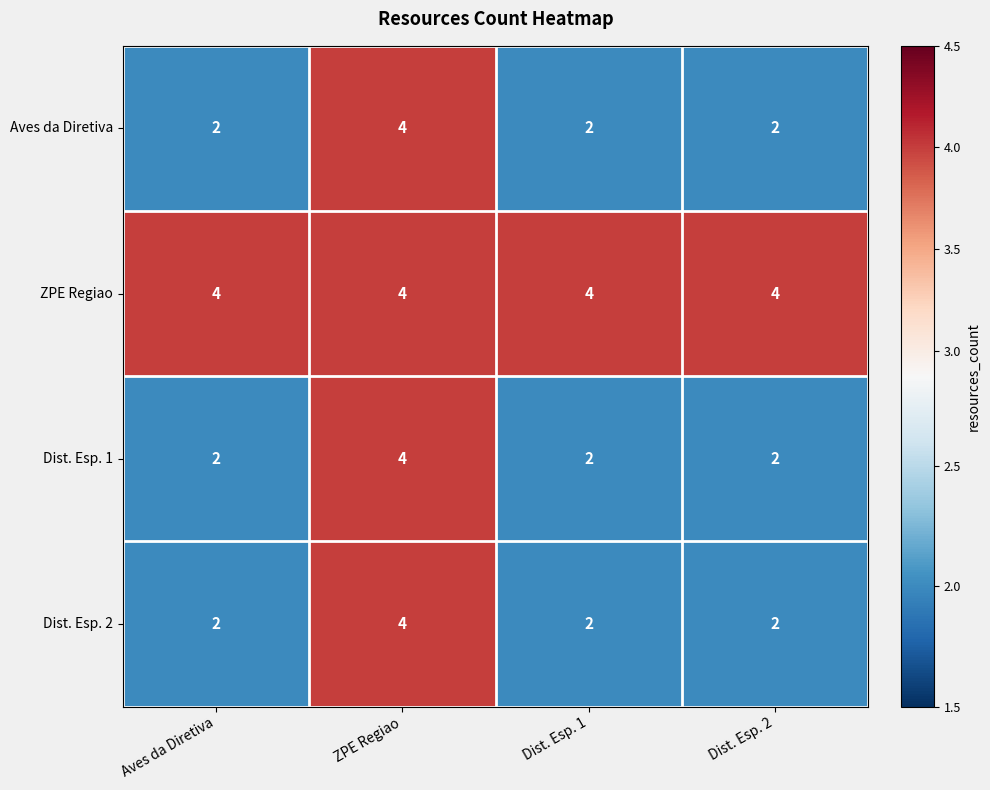

What is the sum of all Dist. Esp. 2 values?

10